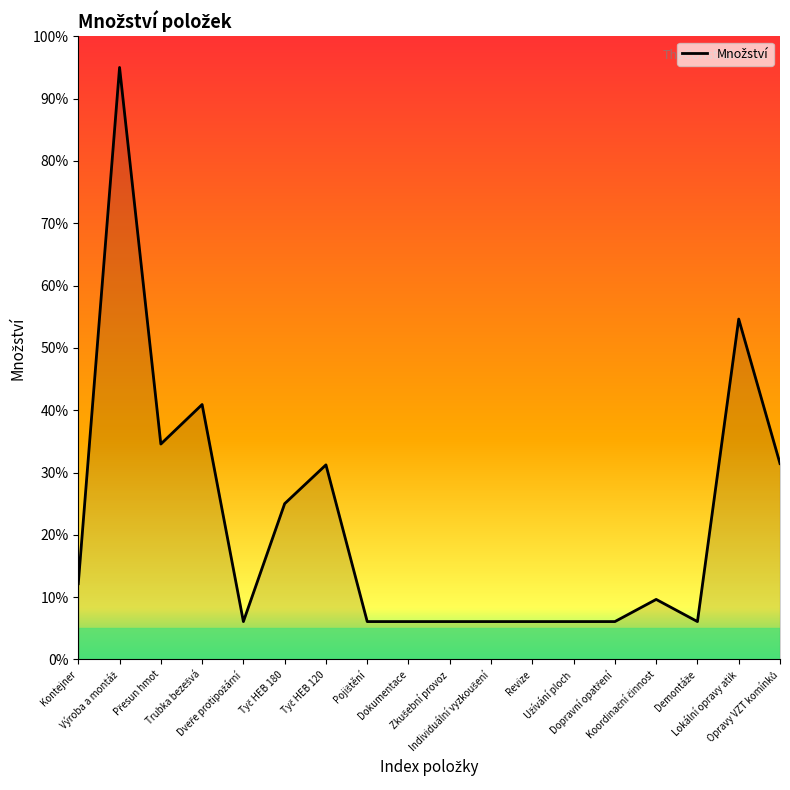

What is the difference between the maximum and minimum values?

88.9